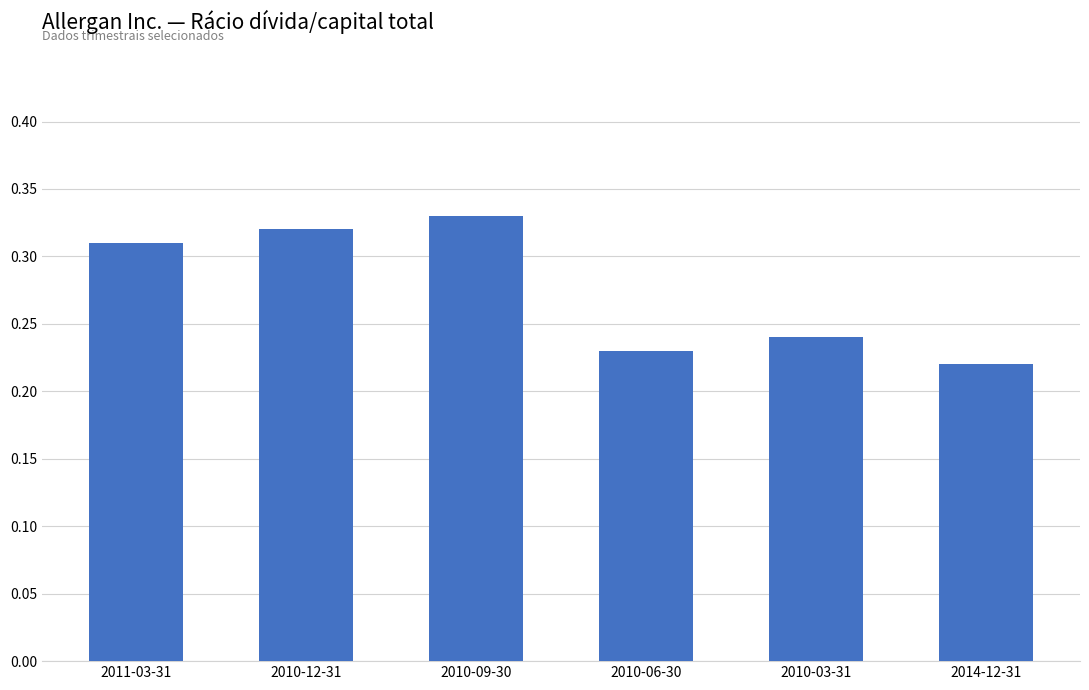

Which has a higher value, 2011-03-31 or 2014-12-31?

2011-03-31